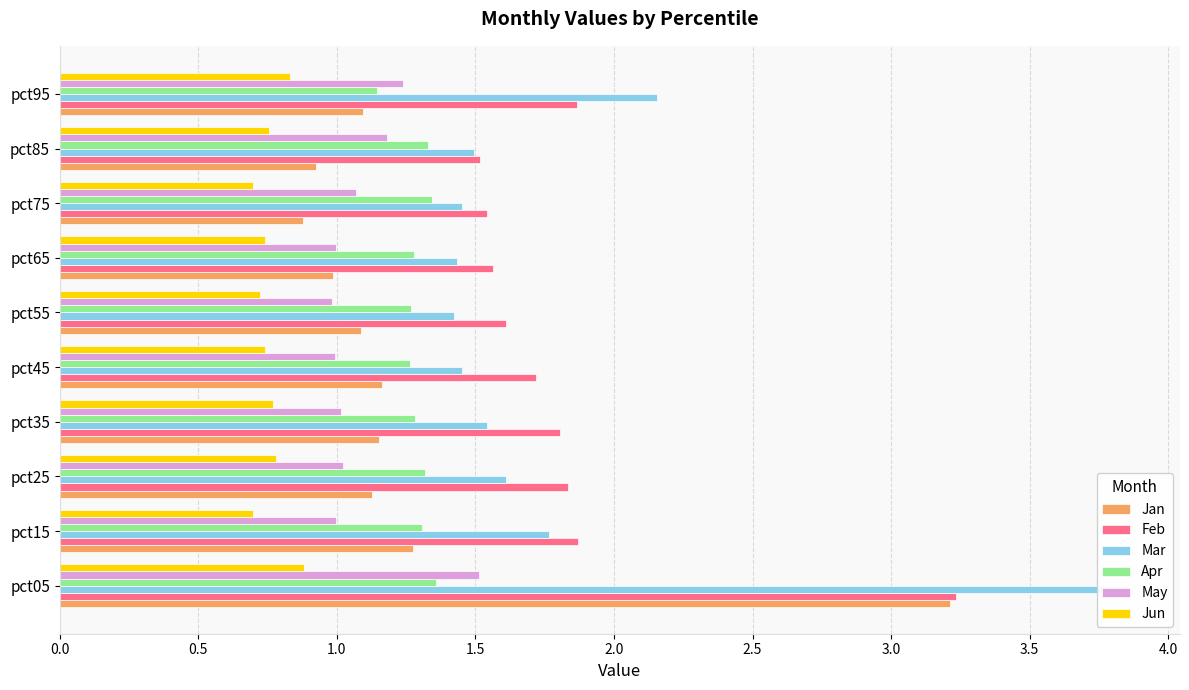

What is the lowest value of the Jan series?

0.9